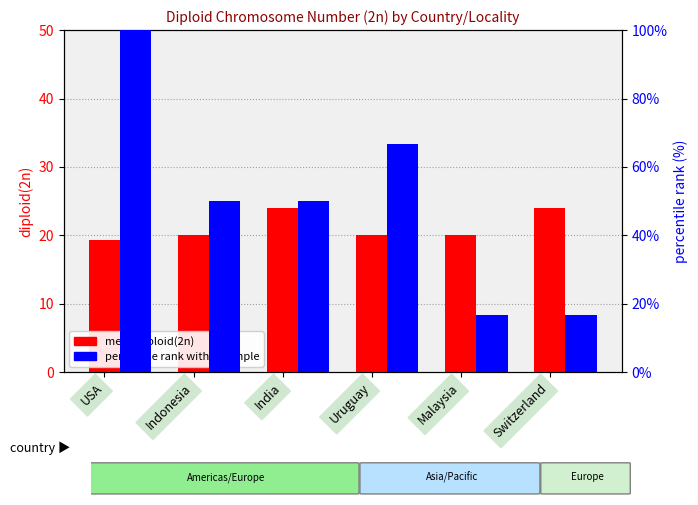

What is the maximum value shown in the chart?

100.0